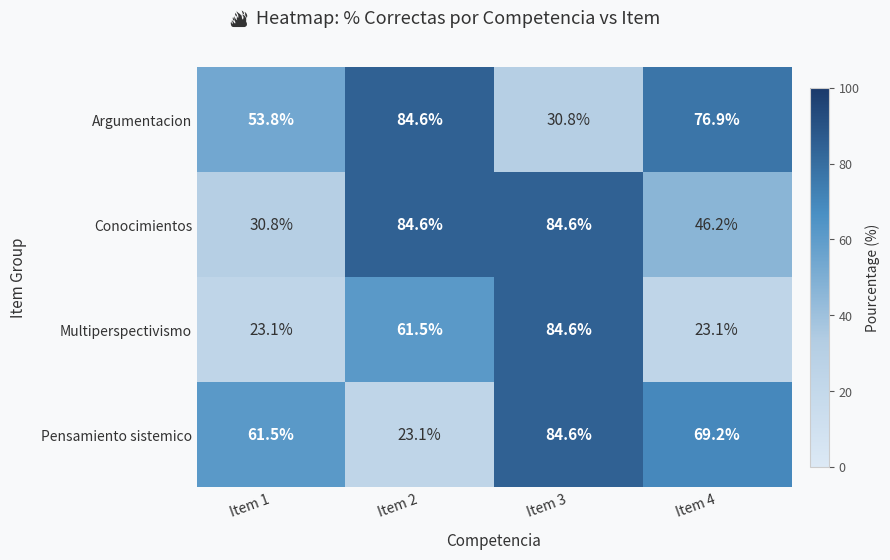

The Multiperspectivismo series shows 84.6 at Item 3. True or false?

True